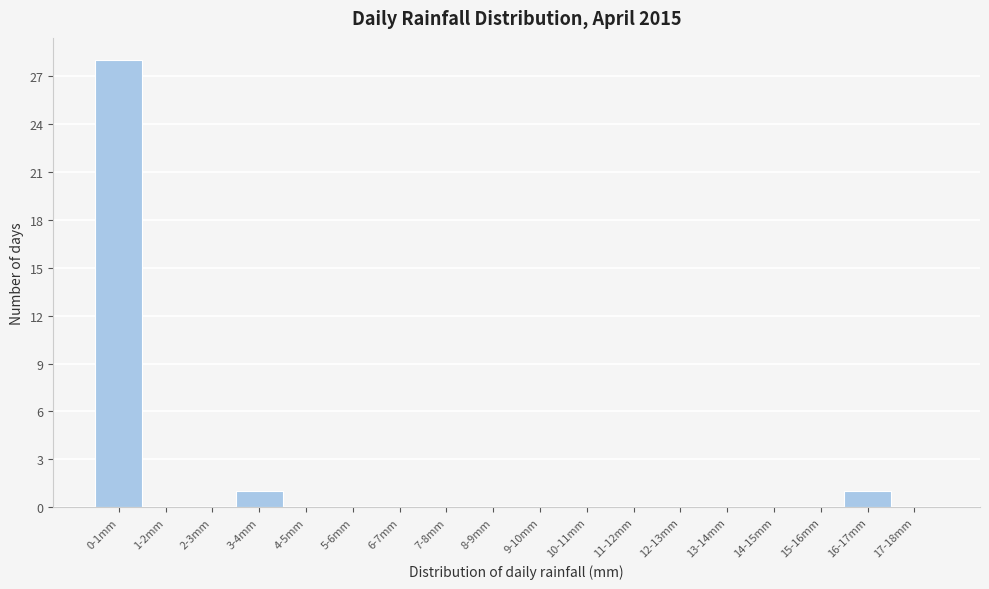

Reading right to left, extract all data points from this chart.

17-18mm=0	16-17mm=1	15-16mm=0	14-15mm=0	13-14mm=0	12-13mm=0	11-12mm=0	10-11mm=0	9-10mm=0	8-9mm=0	7-8mm=0	6-7mm=0	5-6mm=0	4-5mm=0	3-4mm=1	2-3mm=0	1-2mm=0	0-1mm=28